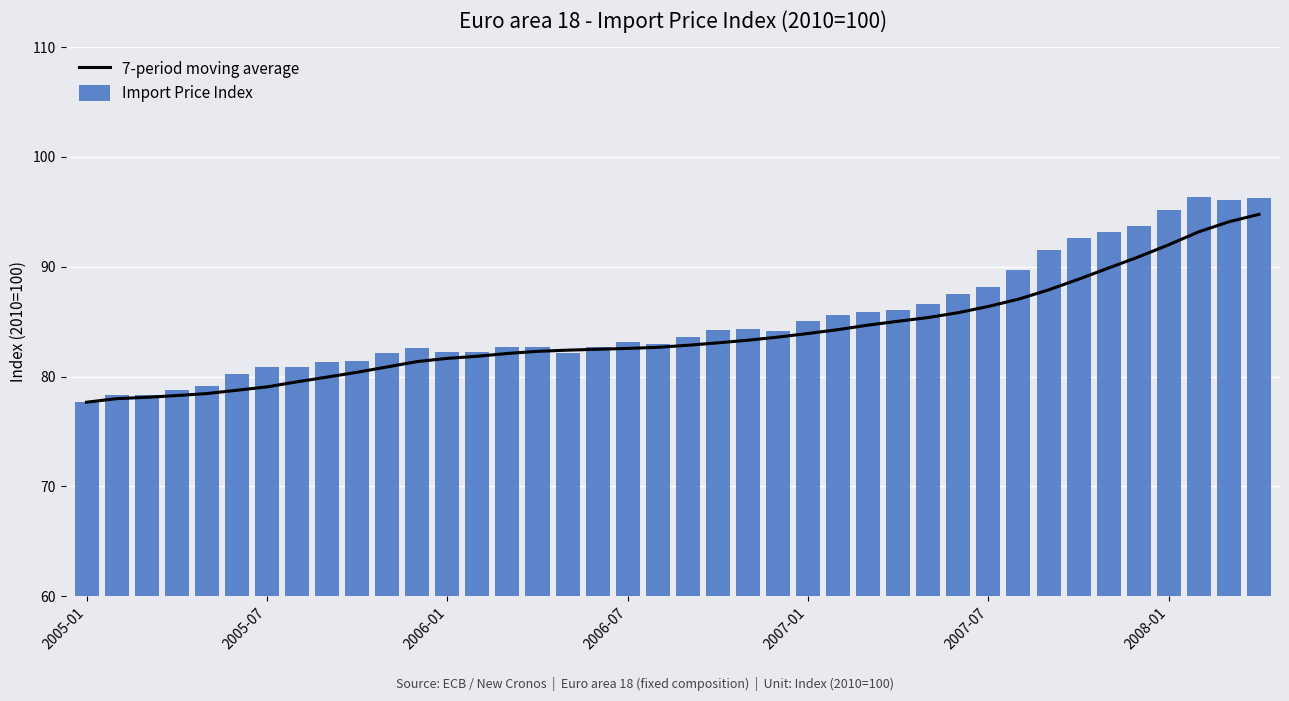

Is the value of Import Price Index at 29 greater than the value of 7-period moving average at 15?

Yes